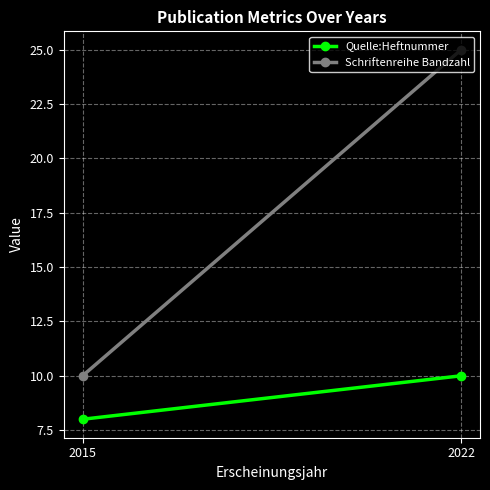

Between 2015 and 2022, which is larger?

2022